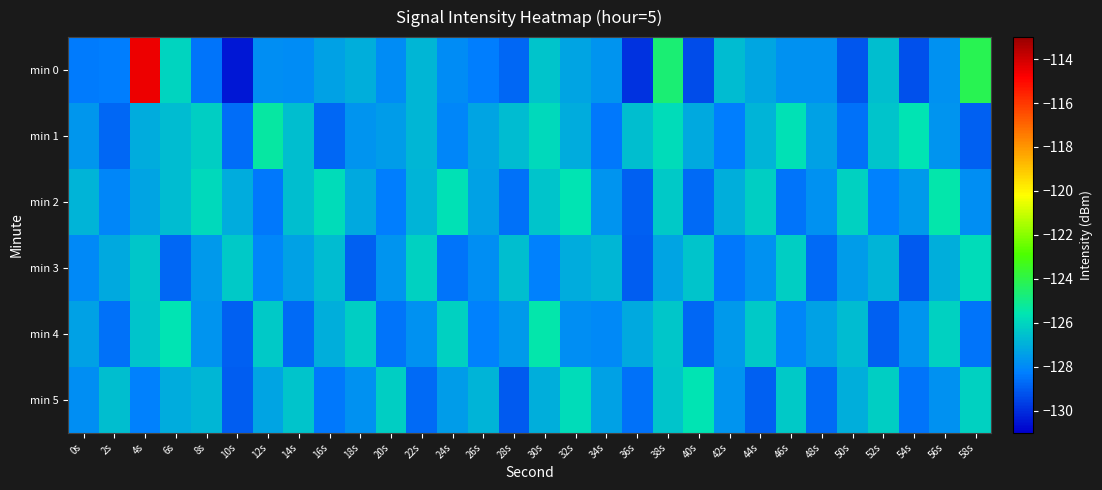

What is the difference between the highest and lowest values at 38s?

2.7